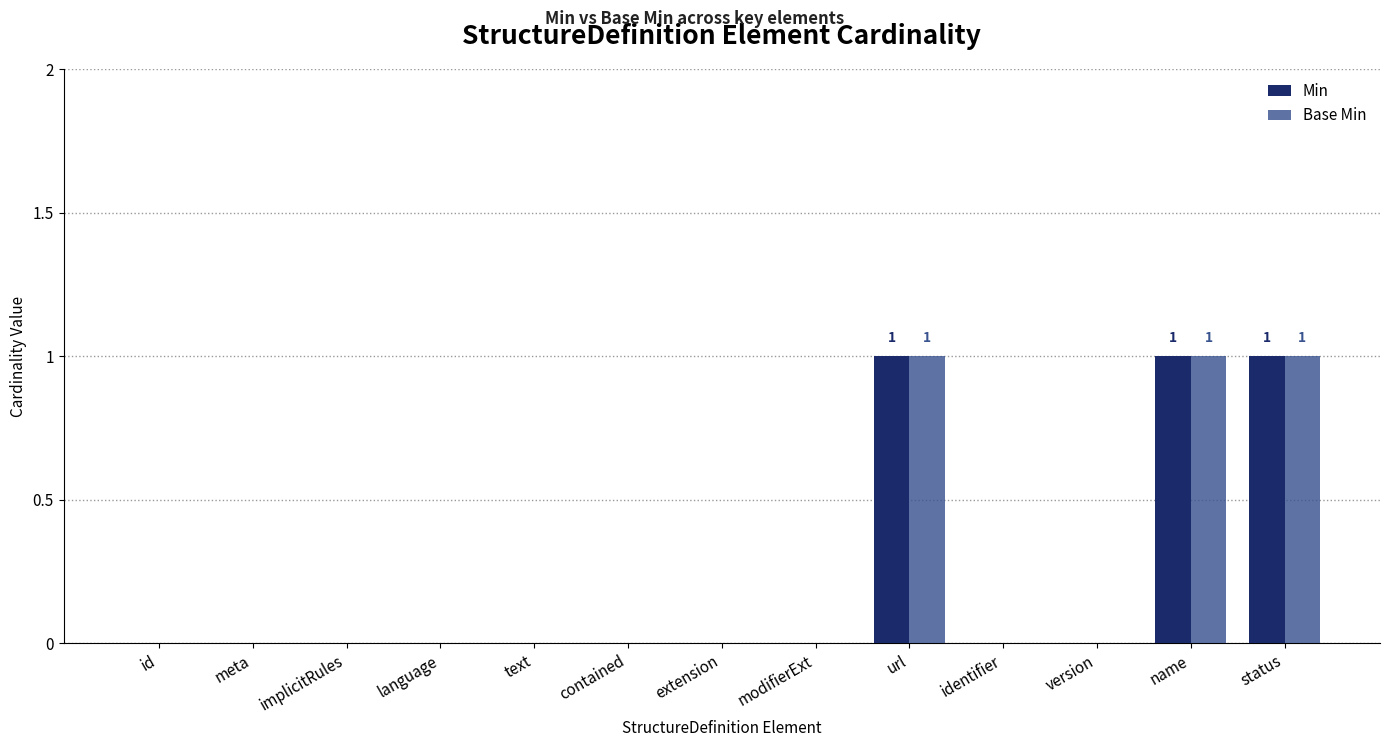

What is the sum of all Base Min values?

3